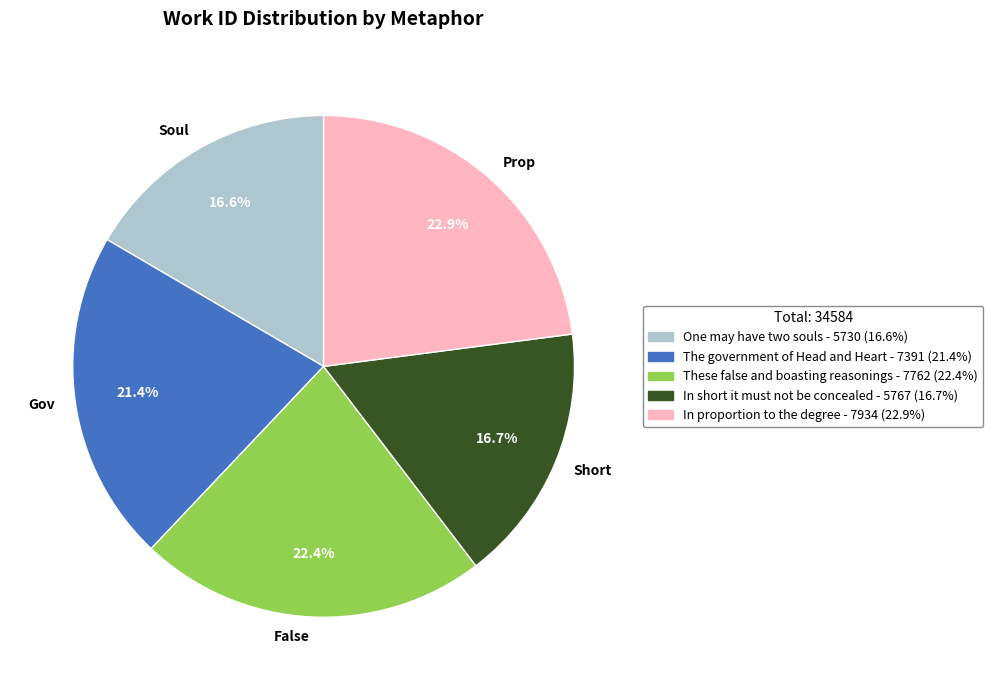

Which has a higher value, False or Gov?

False